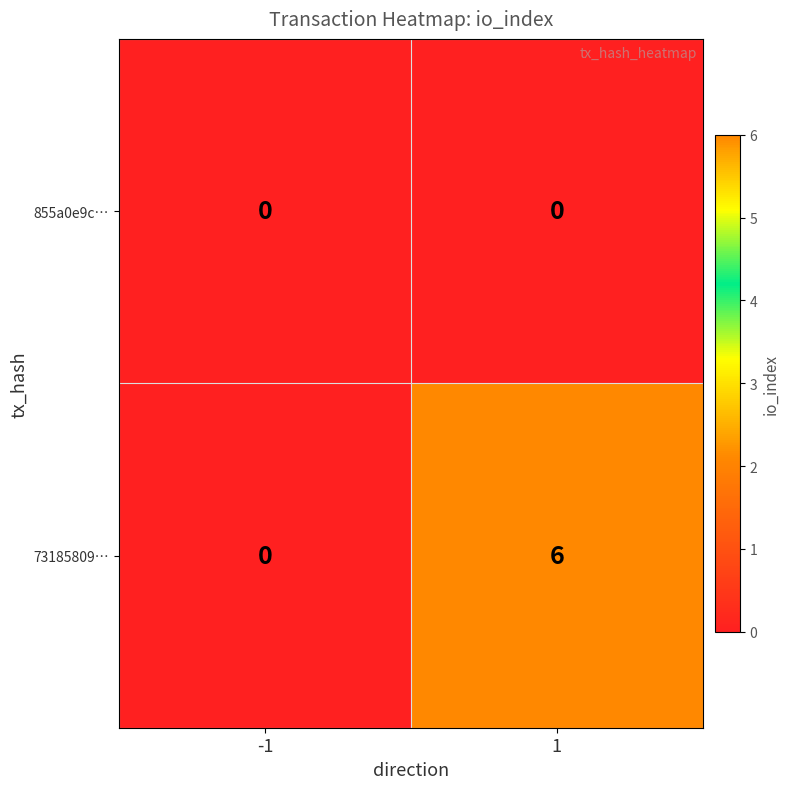

Is it true that 73185809… equals 4 at -1?

False